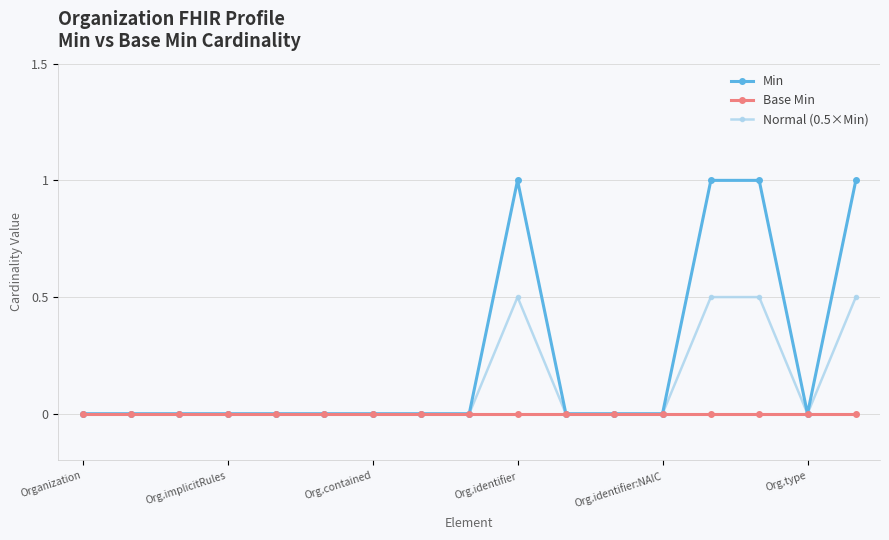

What is the greatest value displayed?

1.0